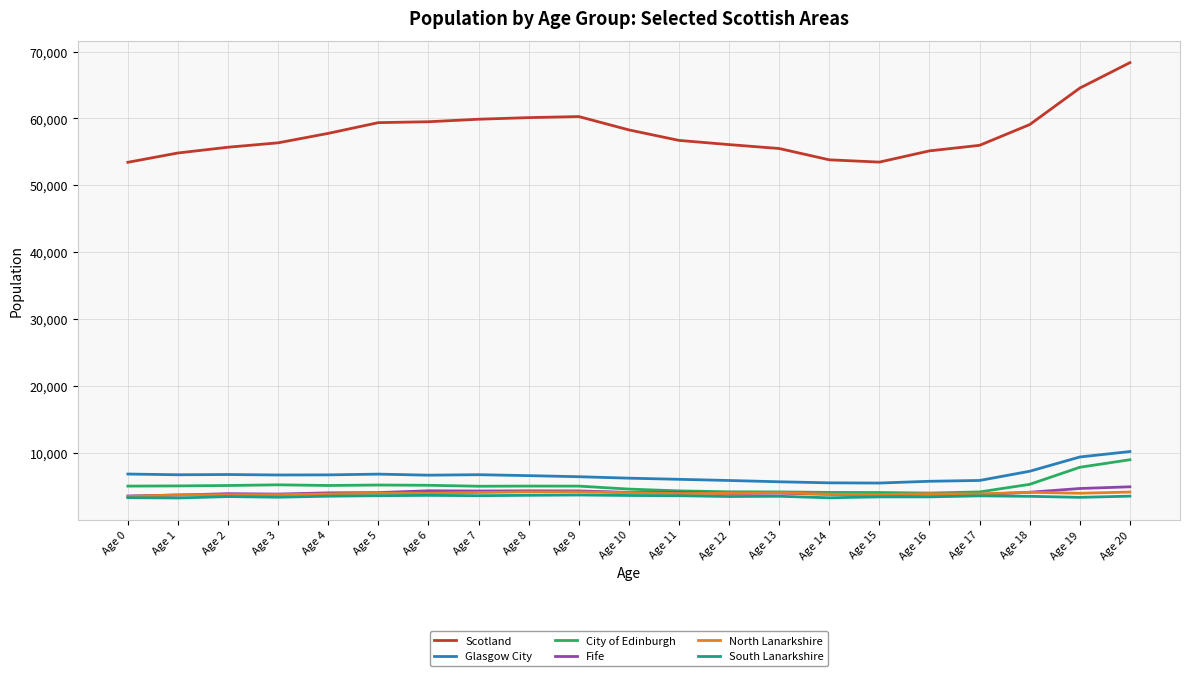

True or false: South Lanarkshire and Glasgow City intersect in this chart.

False